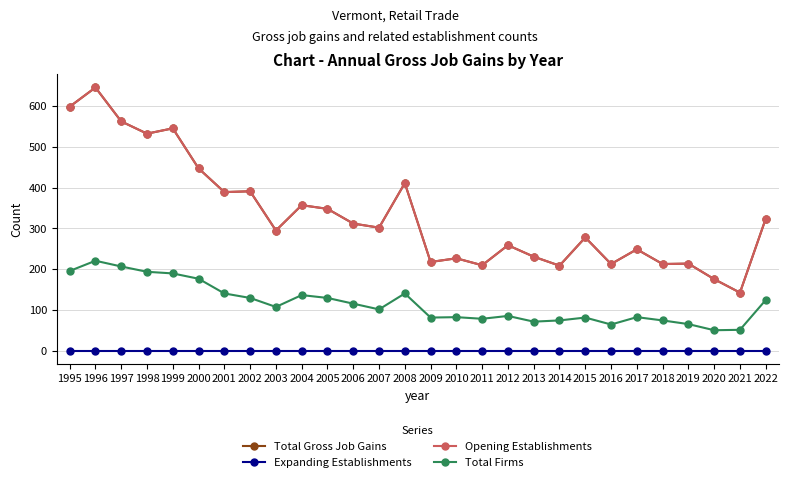

What is the difference between the Total Gross Job Gains values at 2008 and 1996?

234